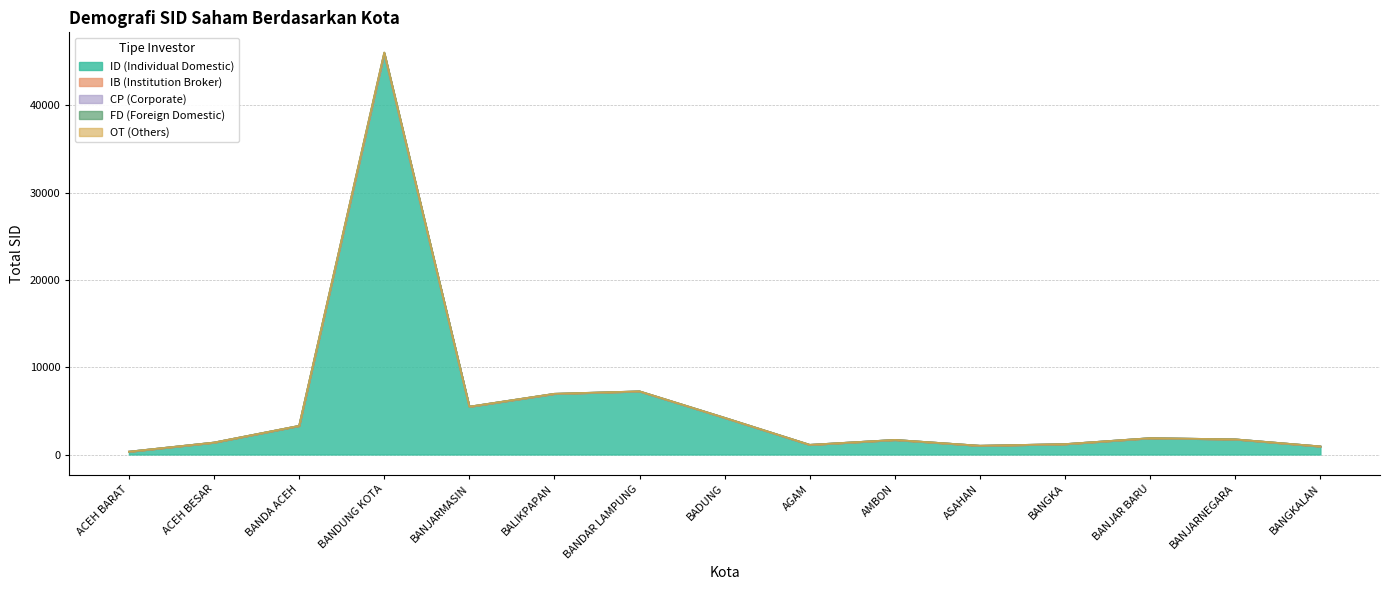

What is the value of the FD (Foreign Domestic) point at the 1st from the left?

326